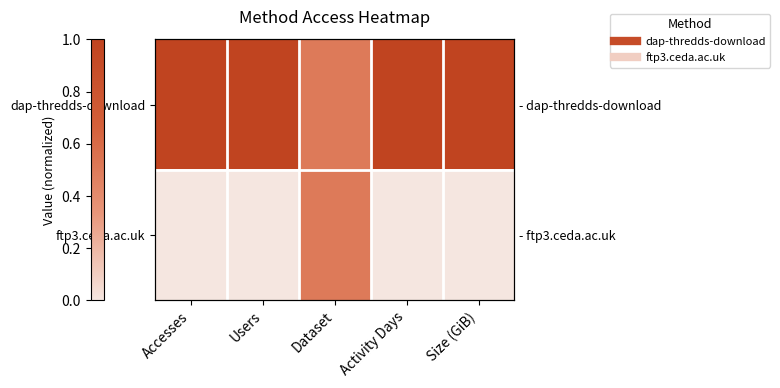

How many data points in dap-thredds-download are less than 1?

1